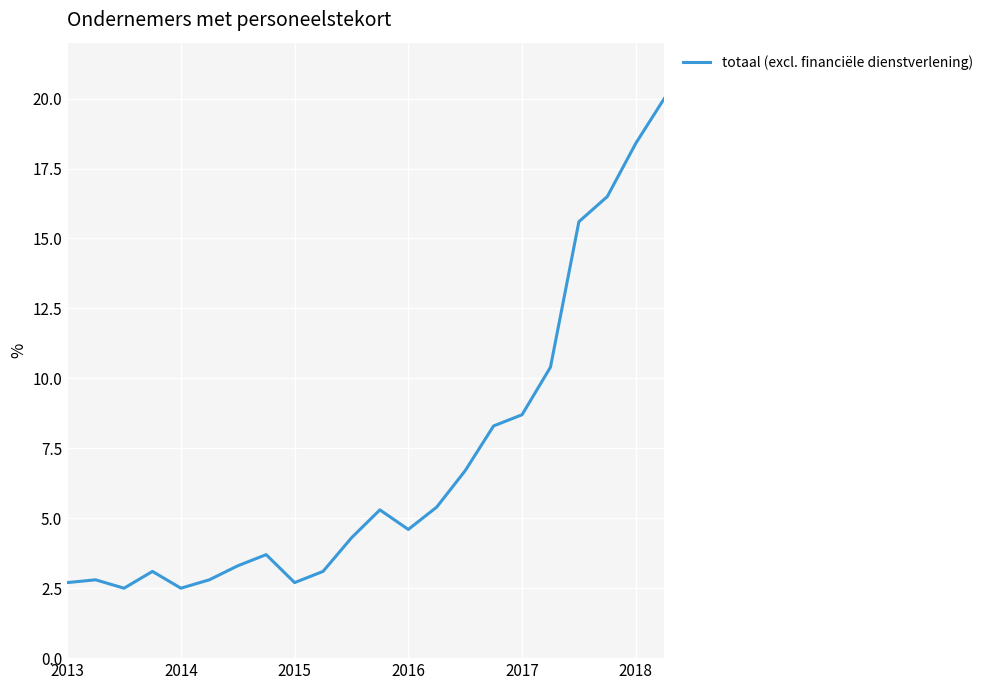

What is the minimum value shown in the chart?

2.5